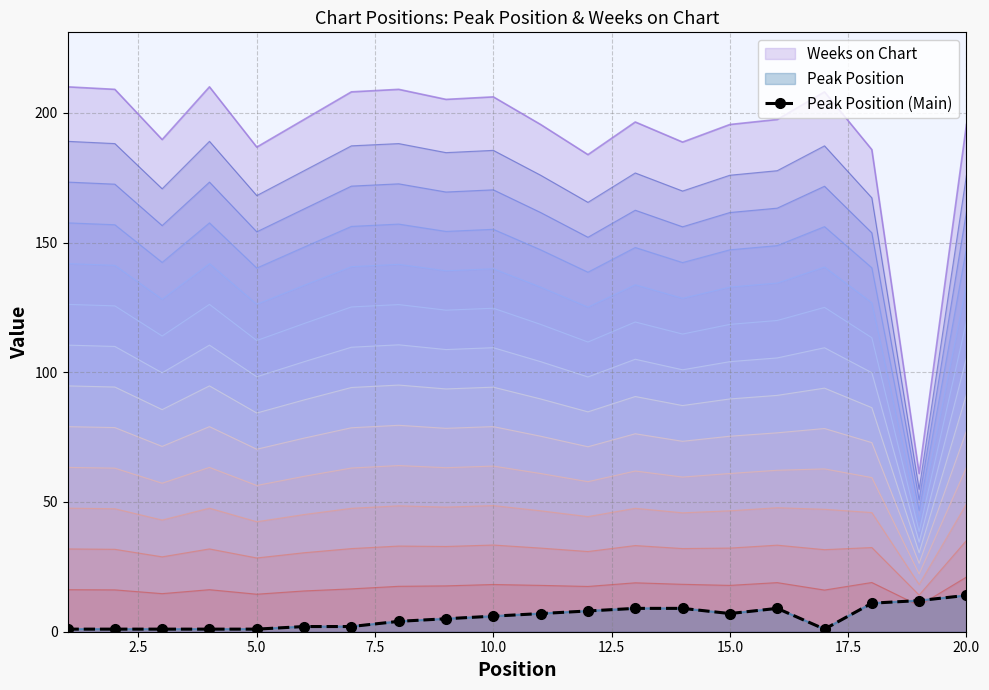

How many values are below 6?

10